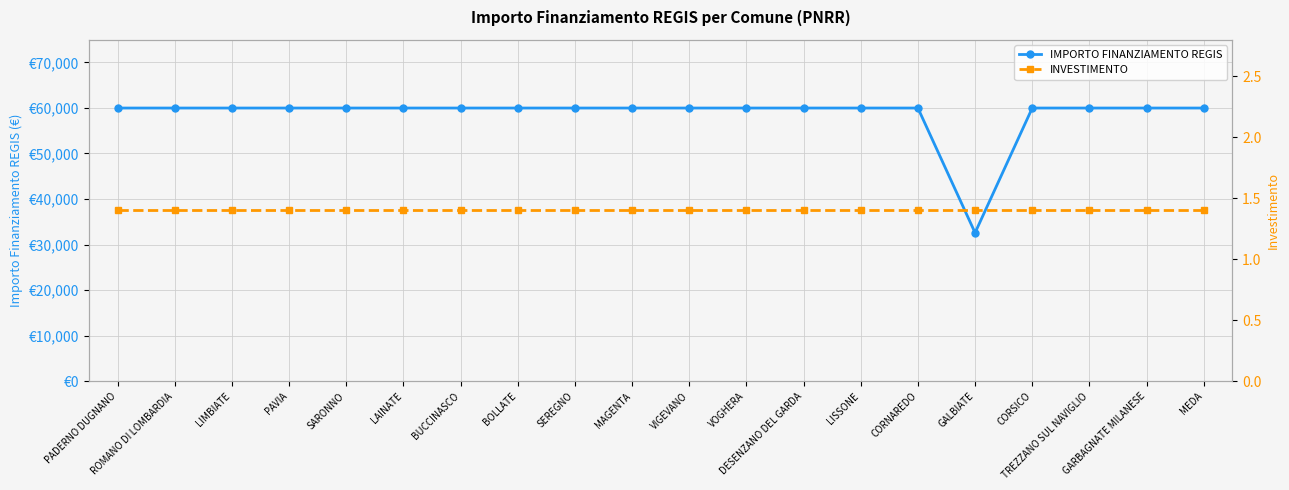

Is it true that INVESTIMENTO equals 2.3 at BUCCINASCO?

False